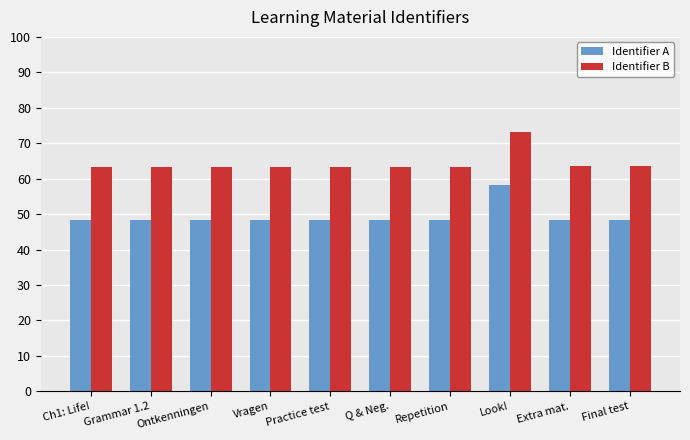

What is the sum of all Identifier A values?

493.6